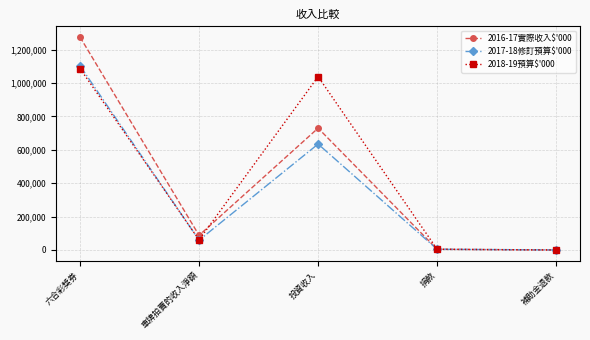

What is the difference between the highest and lowest values at 六合彩獎券?

189139